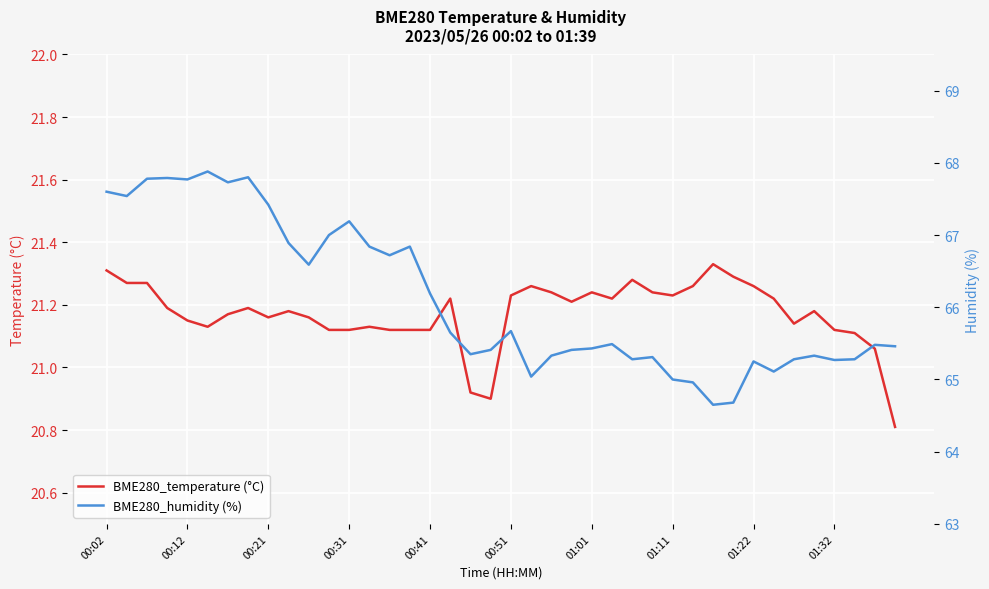

Where does the BME280_temperature (°C) series first go above 21?

00:02